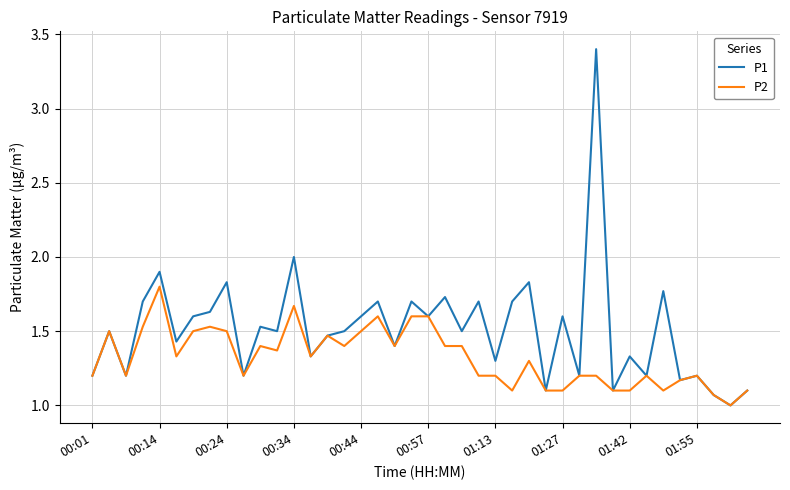

What is the minimum value for P2?

1.0